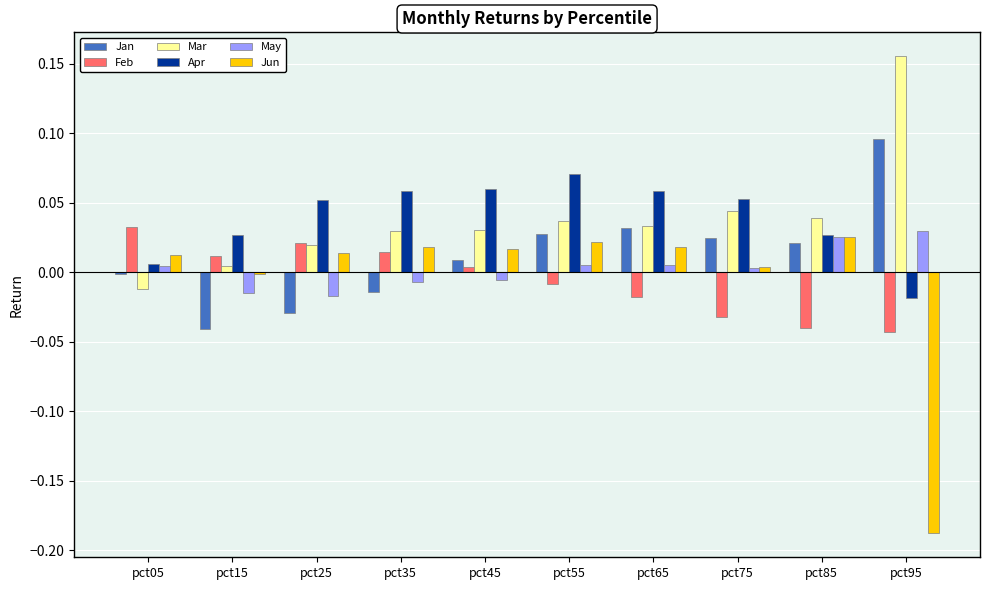

True or false: Jun has a value of 0.0 at pct75.

True